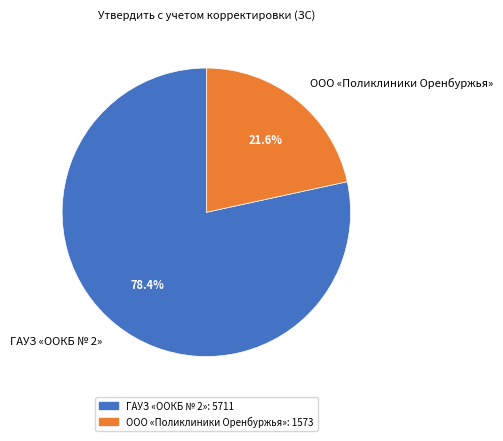

How many slices are in this pie chart?

2